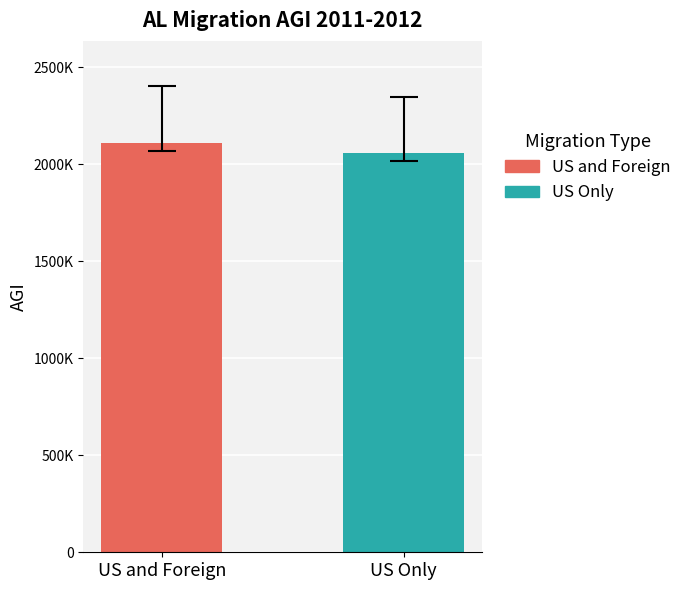

List the series in order of their peak value, highest first.

US and Foreign, US Only